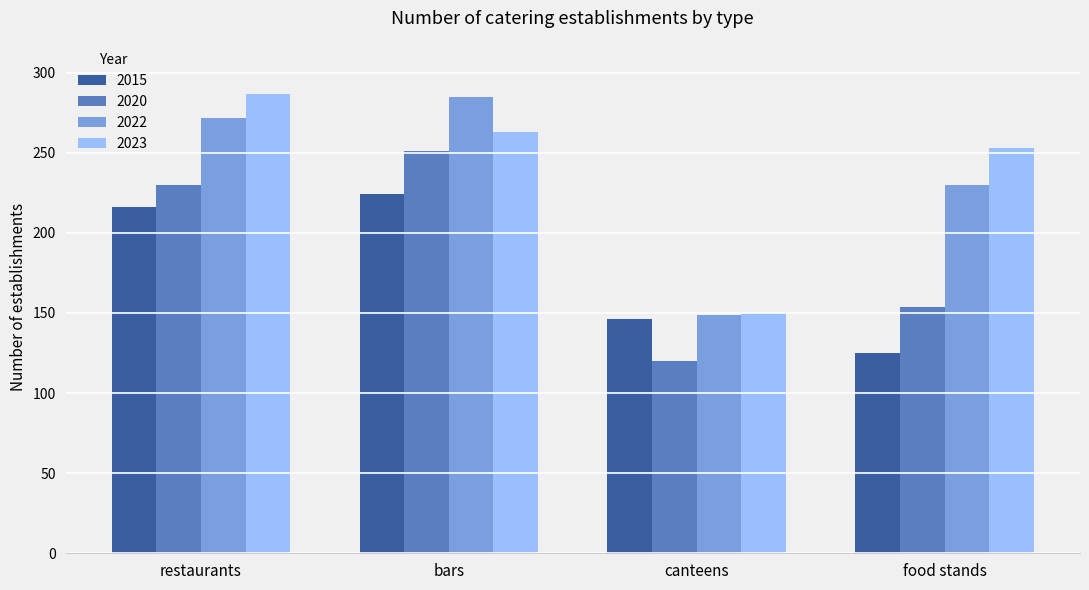

Between restaurants and canteens, which series saw the biggest shift?

2023